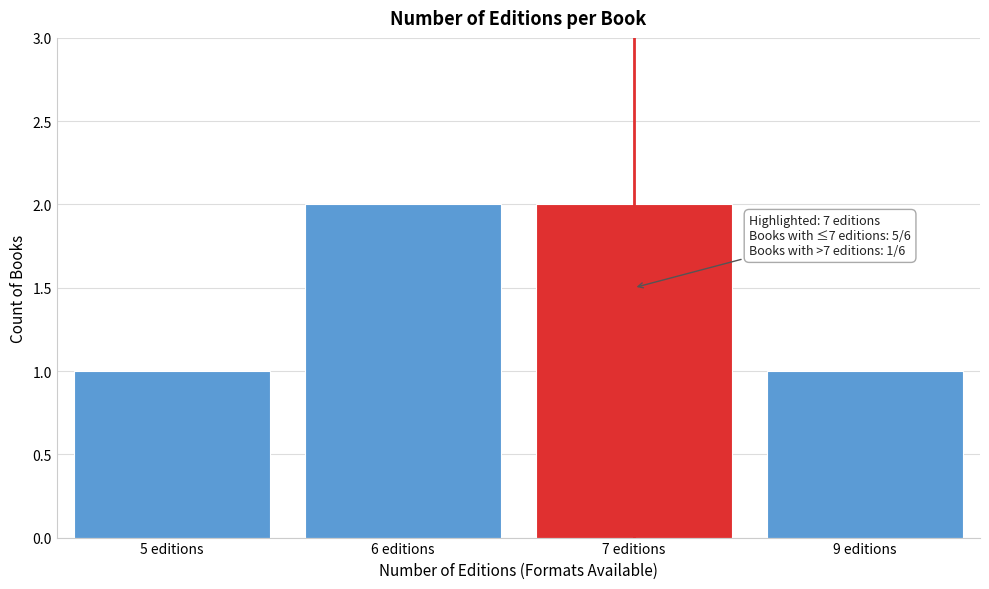

Reading left to right, what are all the values shown in this chart?

5 editions=1	6 editions=2	7 editions=2	9 editions=1